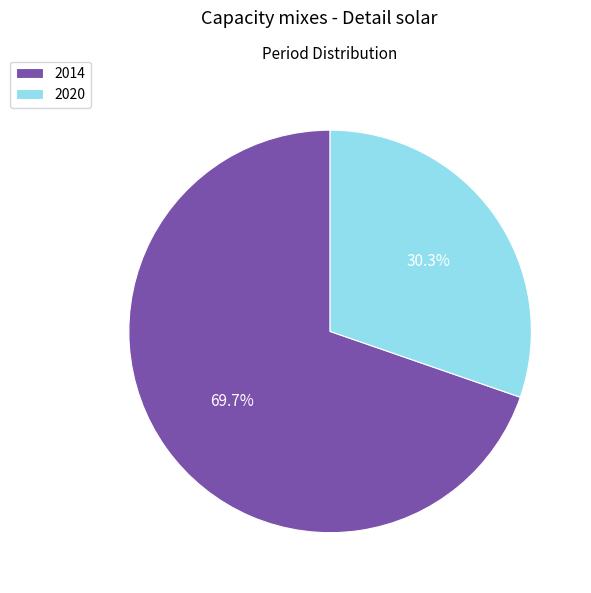

To the nearest percent, what is the difference between the 2020 and 2014 slice percentages?

39%